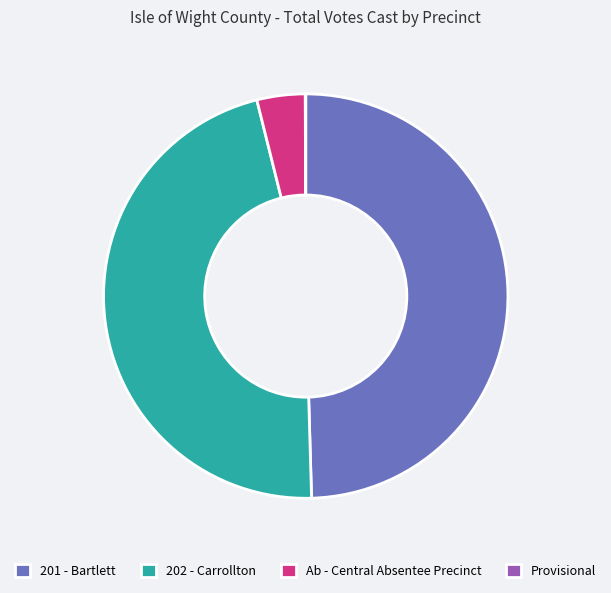

True or false: Ab - Central Absentee Precinct accounts for 4% of the total.

True